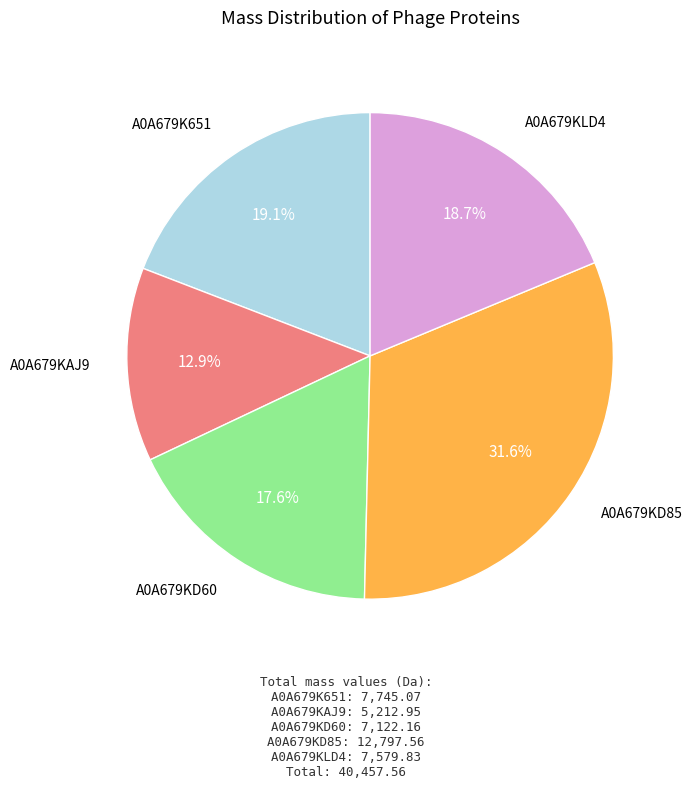

Does any single category account for the majority?

No